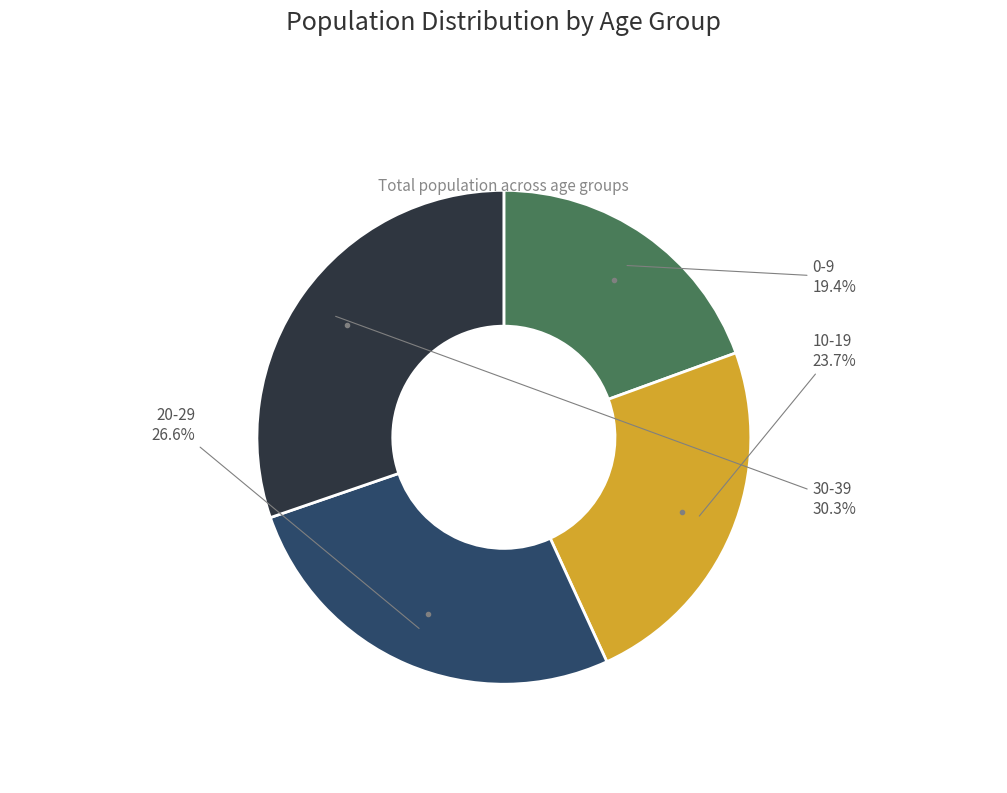

Is there any slice that represents more than half of the pie?

No